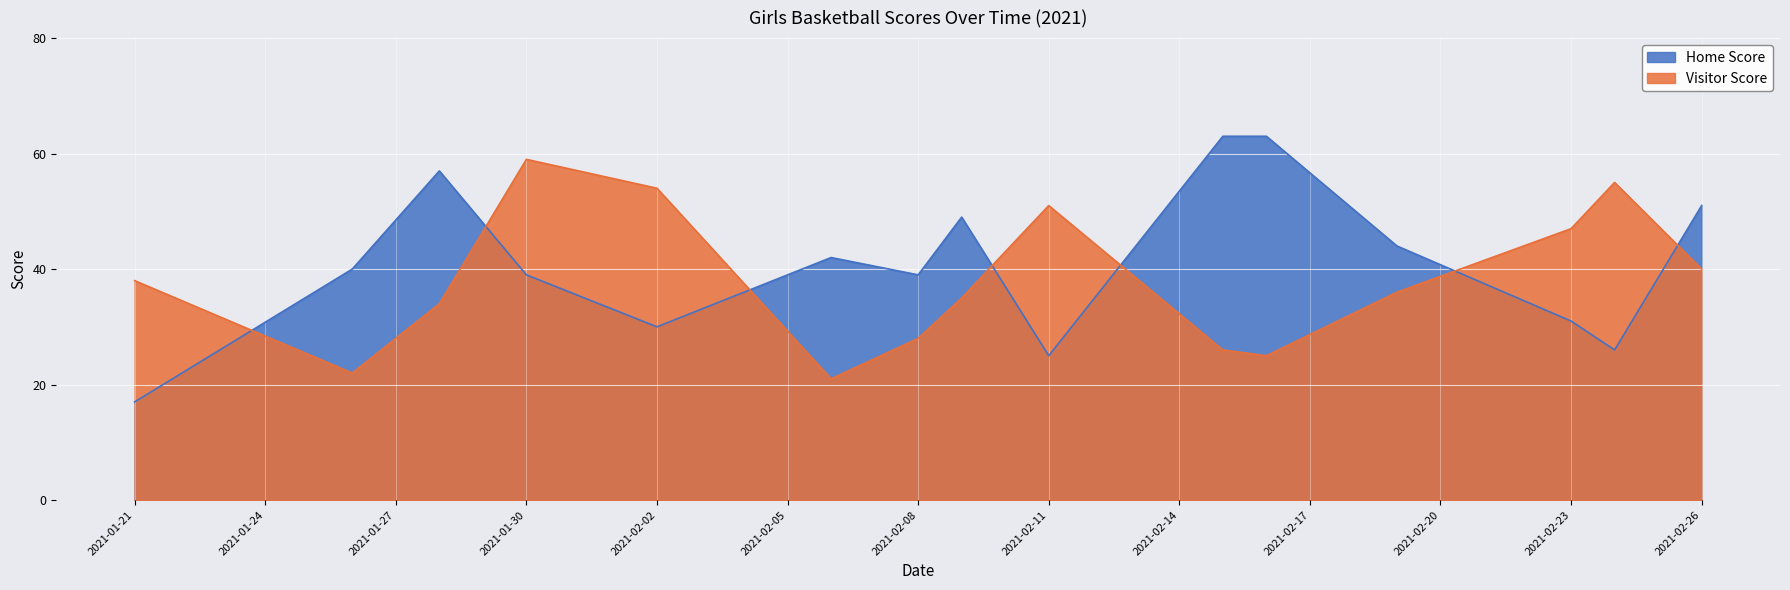

Which has a higher value, 2021-02-19 or 2021-02-08?

2021-02-19